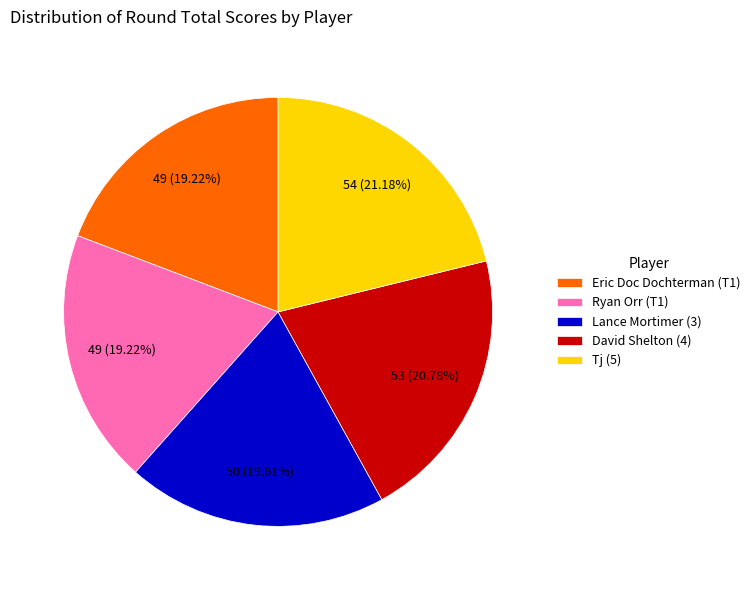

What is the ratio of the value at Tj (5) to the value at Eric Doc Dochterman (T1)?

1.1